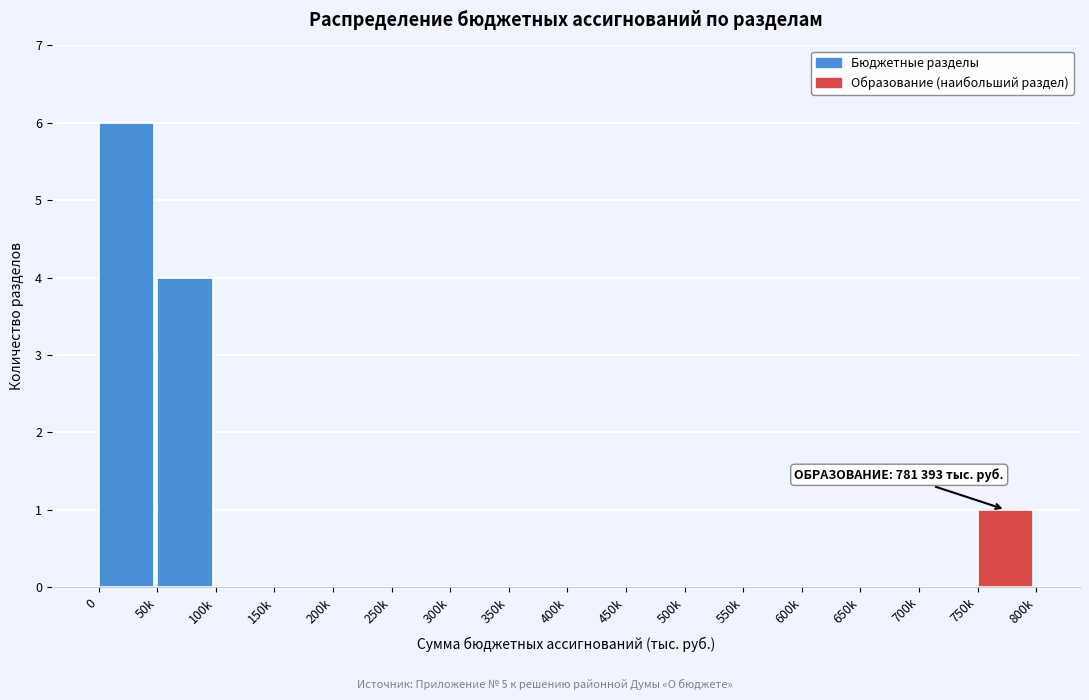

Reading right to left, extract all data points from this chart.

750k=1	700k=0	650k=0	600k=0	550k=0	500k=0	450k=0	400k=0	350k=0	300k=0	250k=0	200k=0	150k=0	100k=0	50k=4	0=6